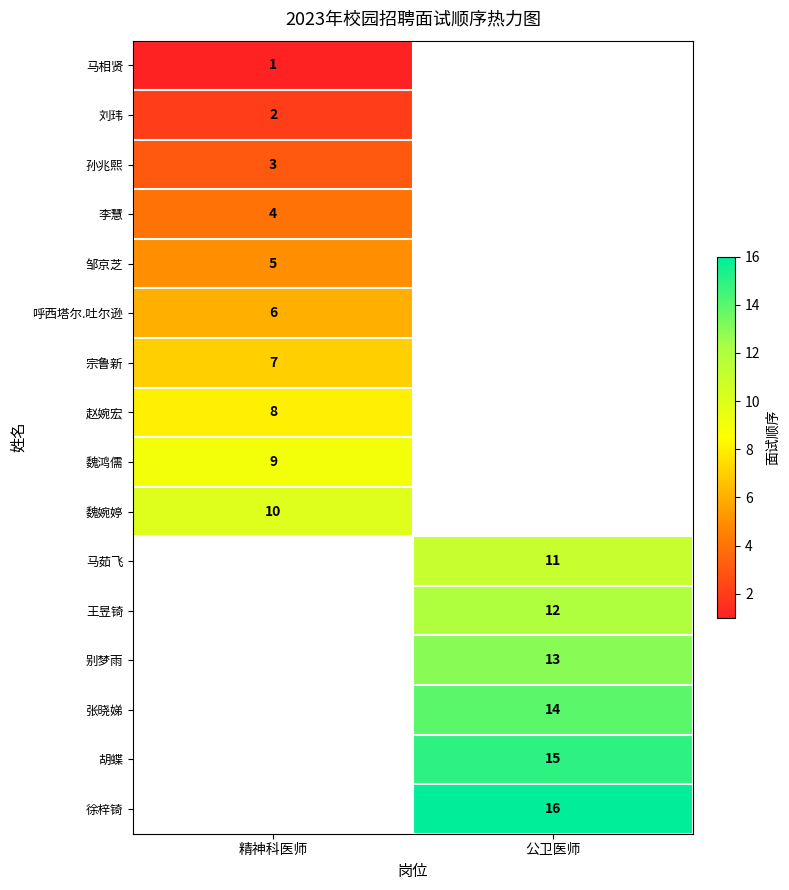

List the series in order of their peak value, lowest first.

row_0, row_1, row_2, row_3, row_4, row_5, row_6, row_7, row_8, row_9, row_10, row_11, row_12, row_13, row_14, row_15